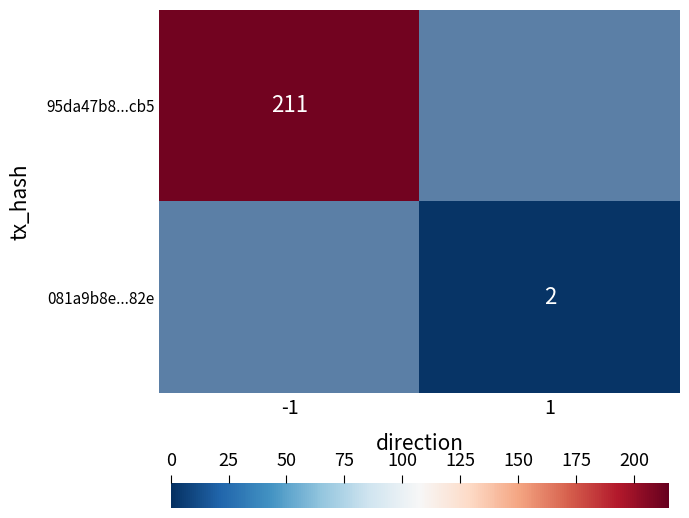

At how many categories does at least one series exceed 26?

1